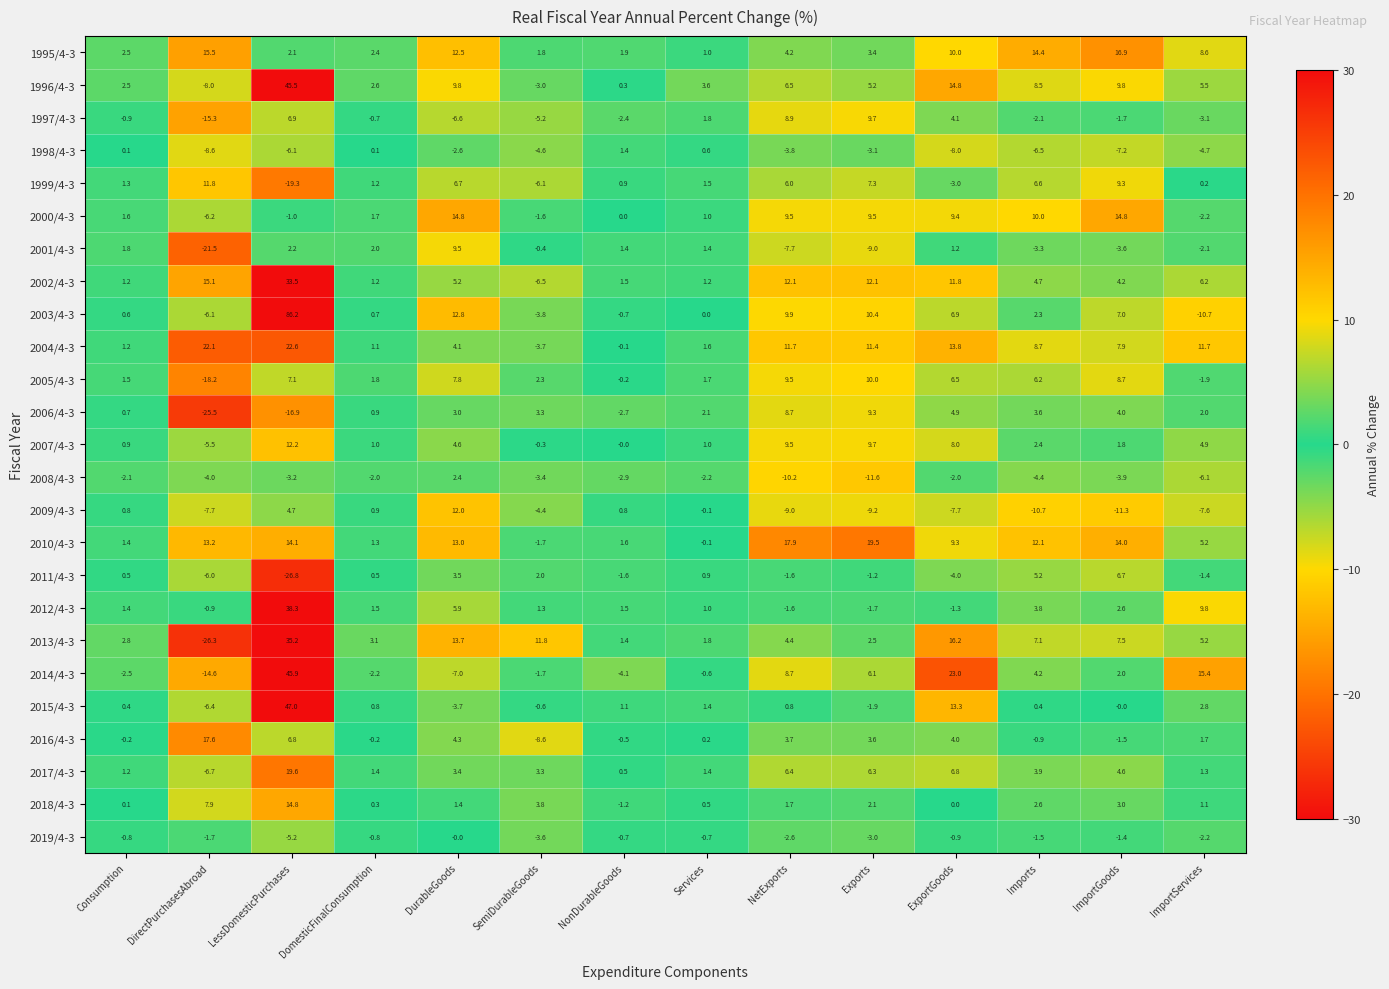

What is the average value of the 2019/4-3 series?

-1.8